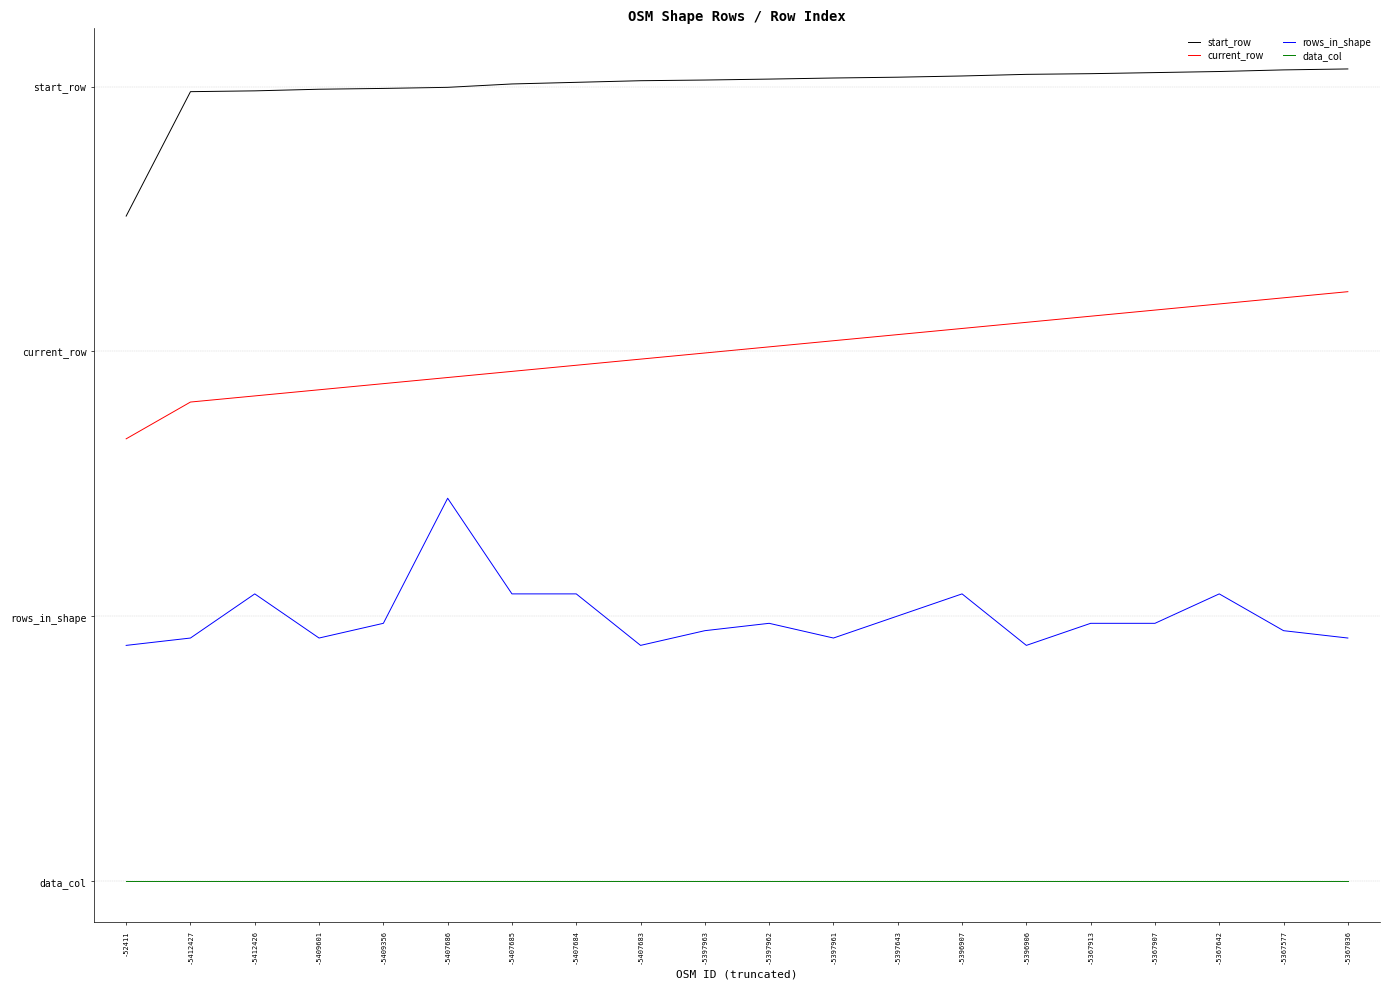

List the labels in order of current_row value, largest first.

-5367036, -5367577, -5367642, -5367907, -5367913, -5396906, -5396907, -5397643, -5397961, -5397962, -5397963, -5407683, -5407684, -5407685, -5407686, -5409356, -5409601, -5412426, -5412427, -52411